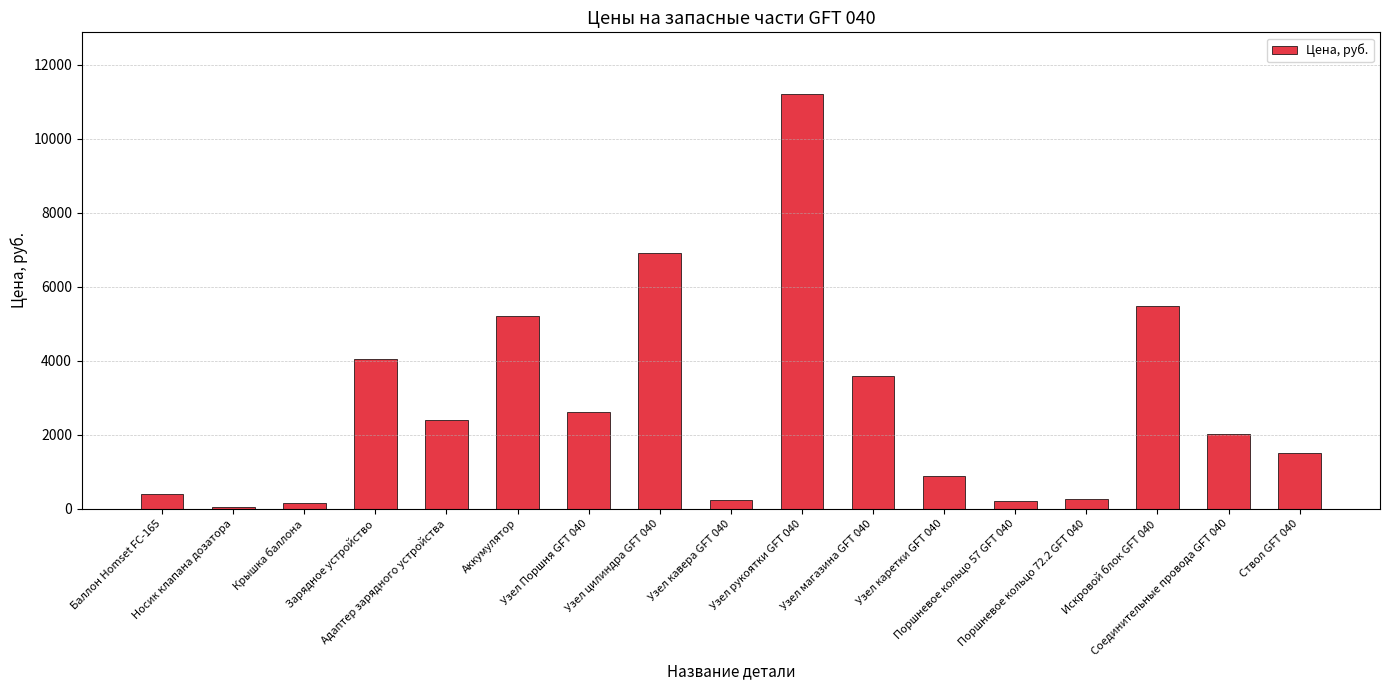

Are the bars horizontal?

No